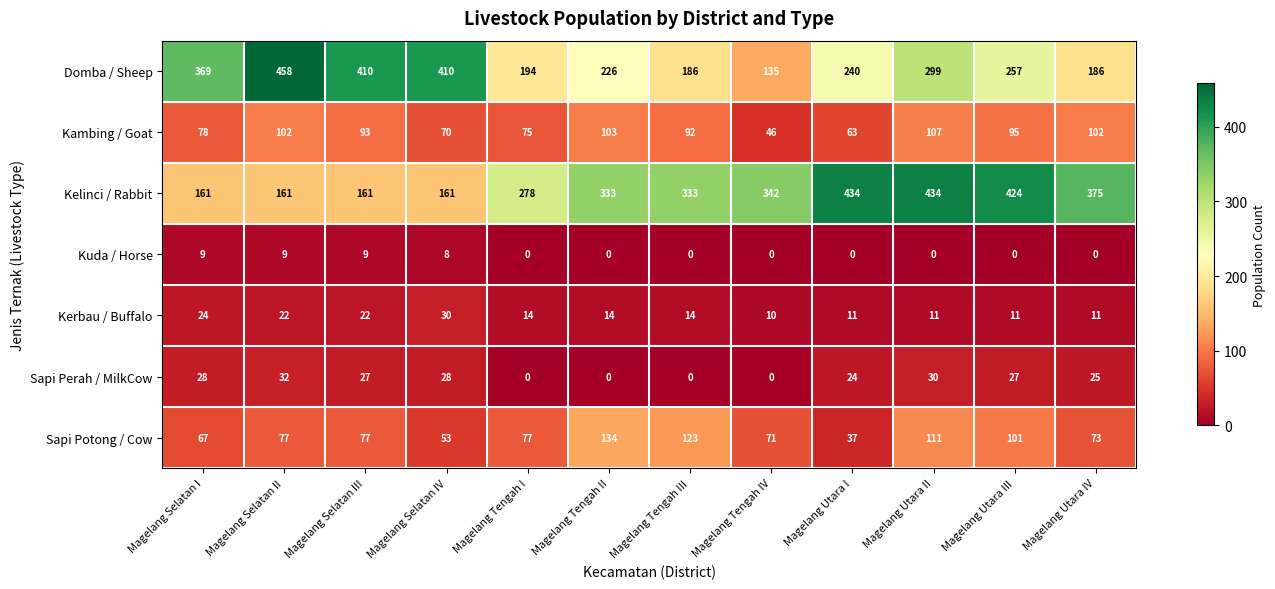

What is the spread (max minus min) of values at Magelang Utara IV?

375